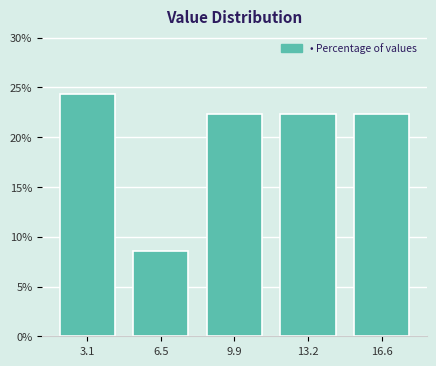

Reading left to right, transcribe all the data shown in this chart.

3.1=24.3	6.5=8.6	9.9=22.4	13.2=22.4	16.6=22.4